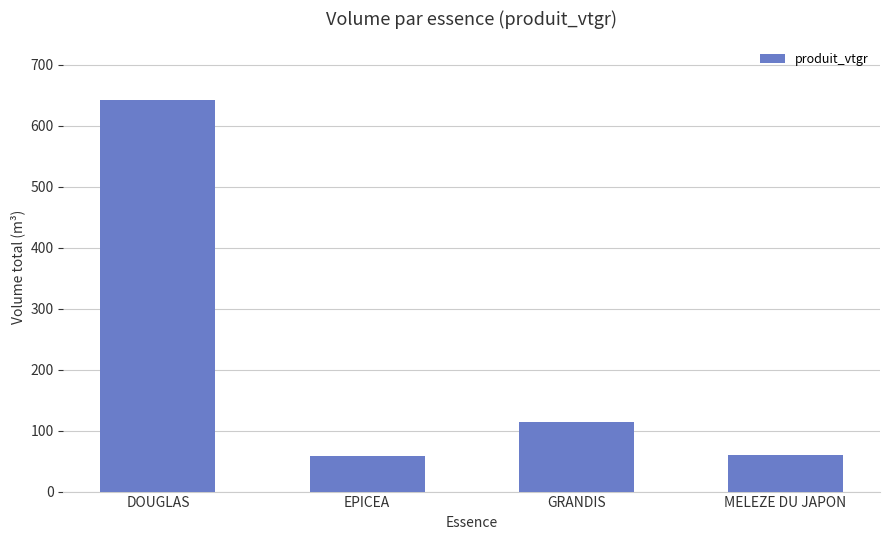

What is the smallest value displayed?

57.8